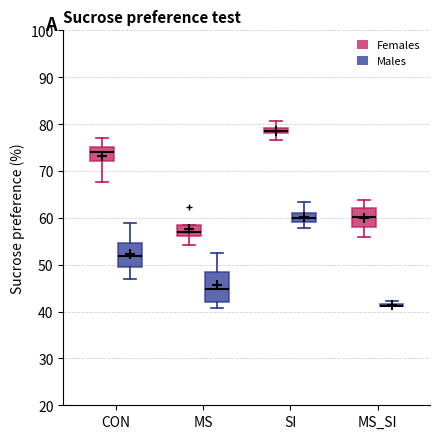

Which box is the tallest, from its lower edge to its upper edge?

MS (Males)